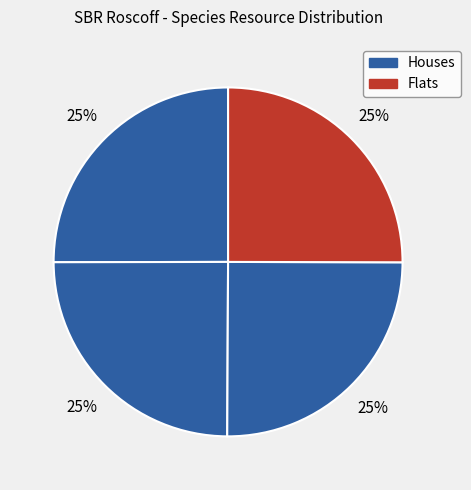

How many slices are in this pie chart?

4